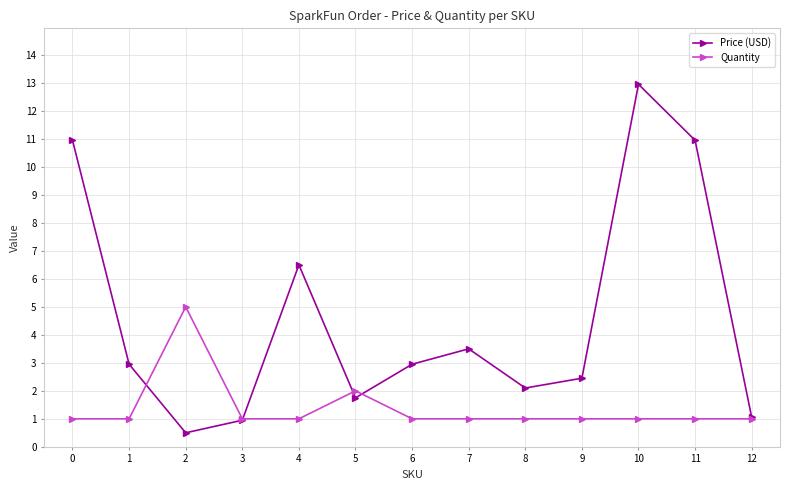

What is the difference between the Quantity values at 5 and 8?

1.0